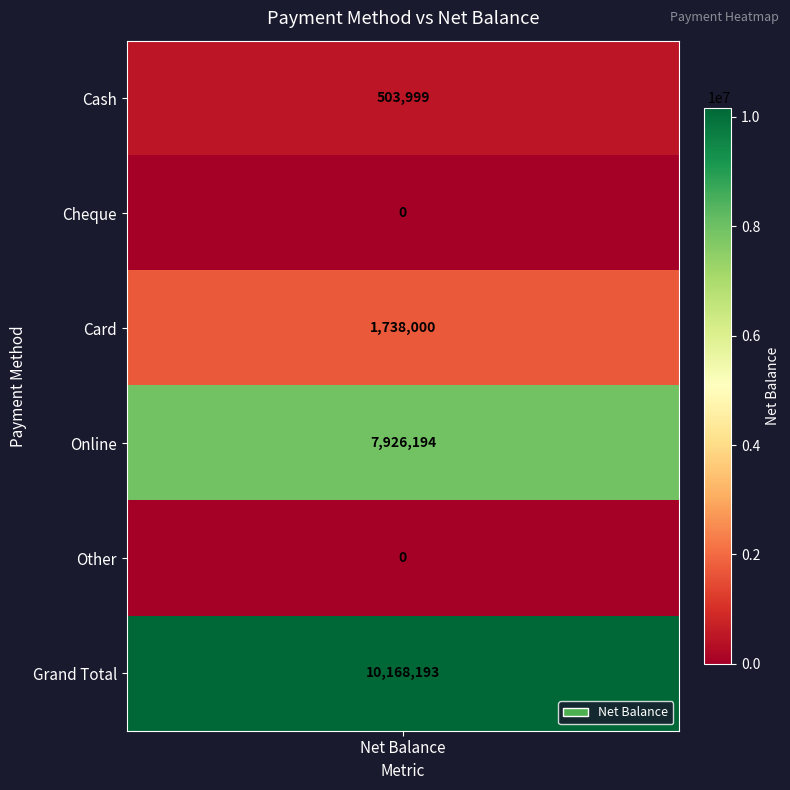

True or false: the data shows 0 at Cheque.

True